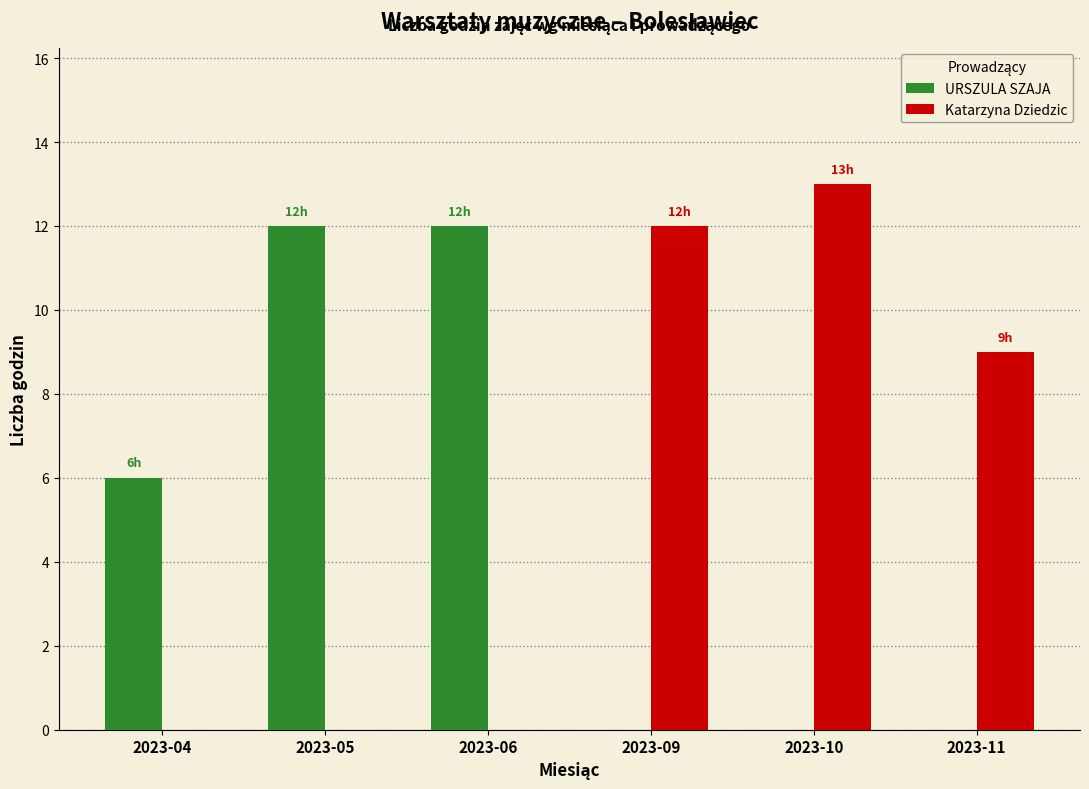

The URSZULA SZAJA series shows -6 at 2023-09. True or false?

False